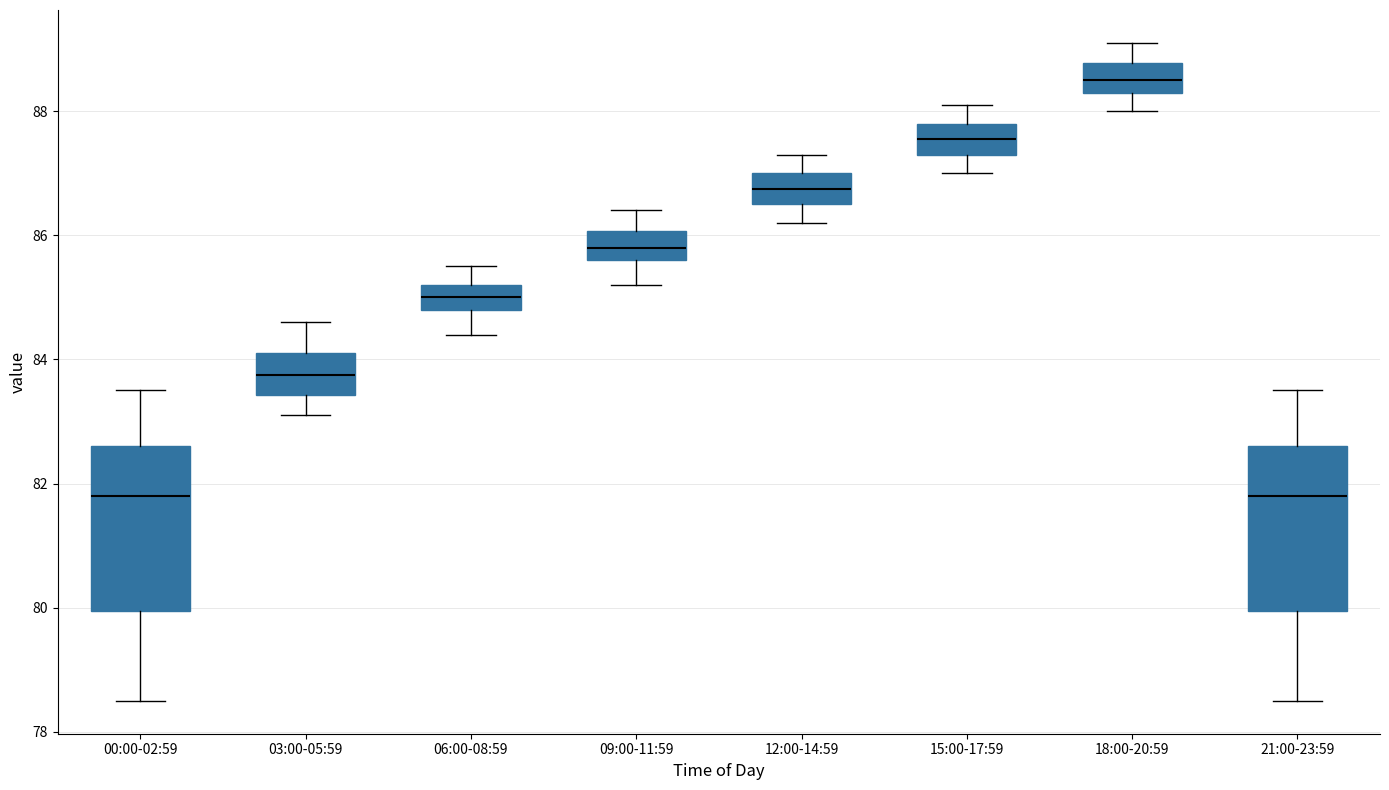

Where is the upper edge of the box for 18:00-20:59 on the y-axis? The values are not printed on the chart, so give them approximately, as read against the axis.

88.8